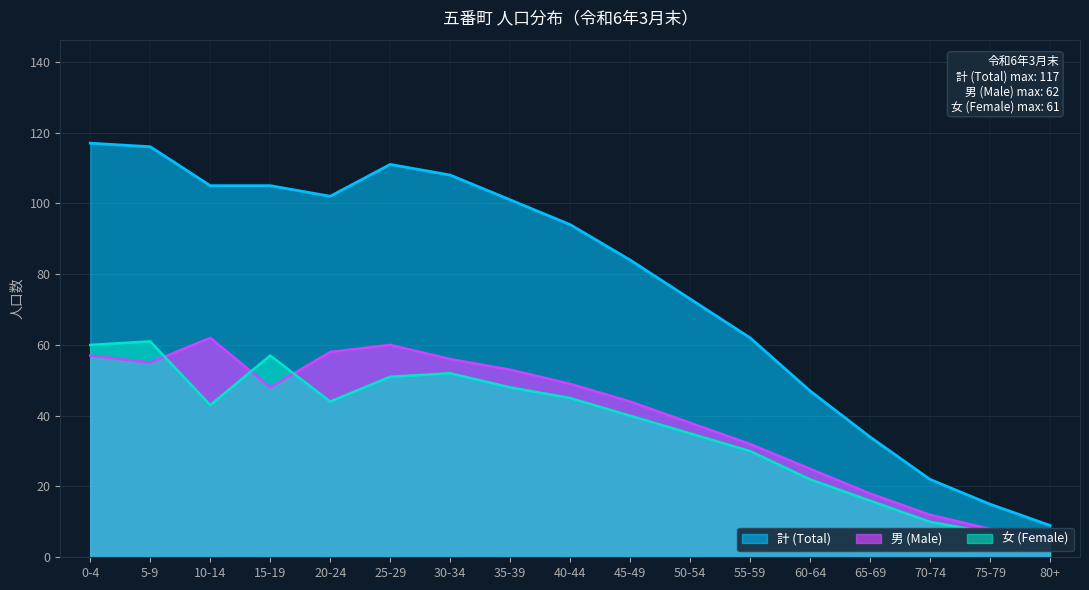

What is the average value of the 女 (Female) series?

37